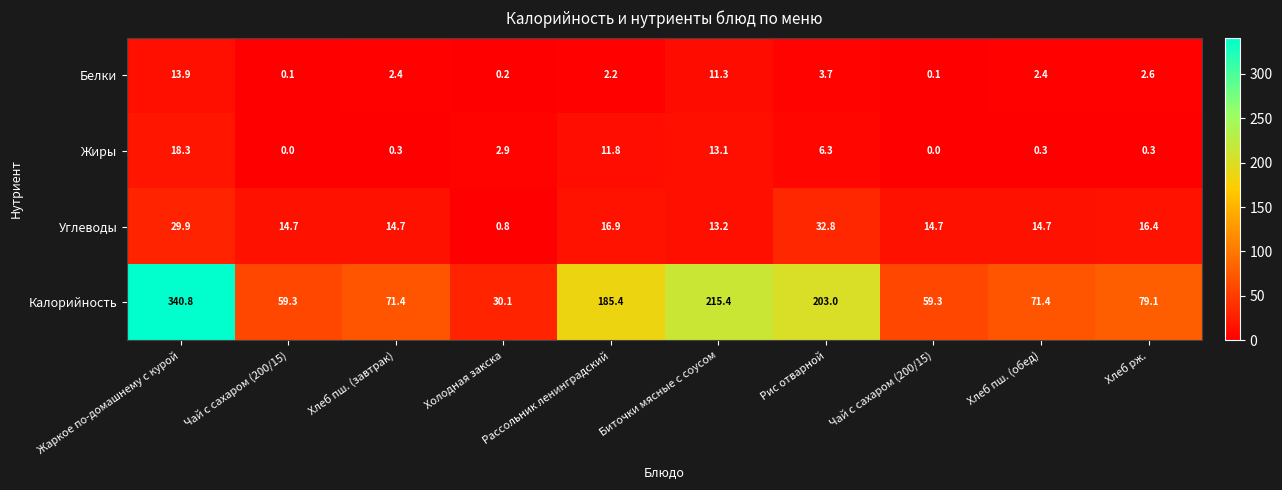

What is the spread (max minus min) of values at Хлеб пш. (обед)?

71.1